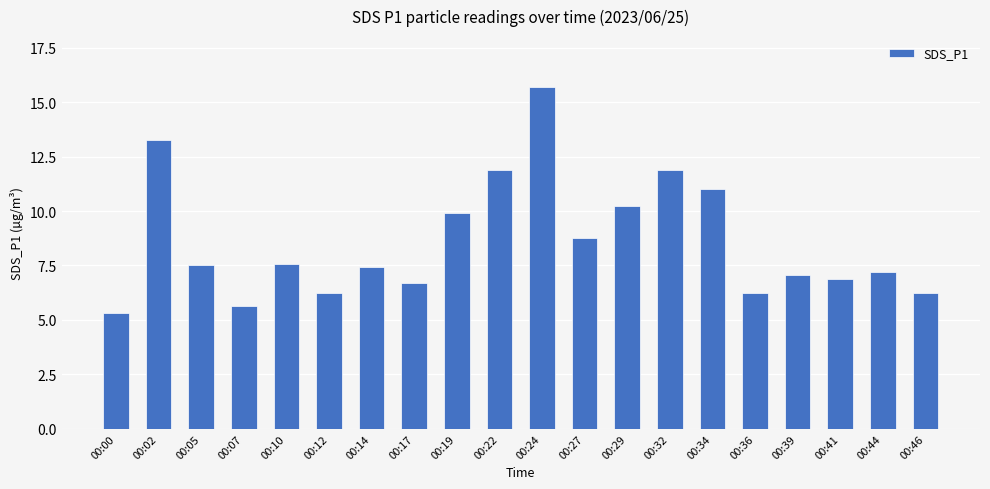

What is the difference between the values at 00:46 and 00:29?

4.0